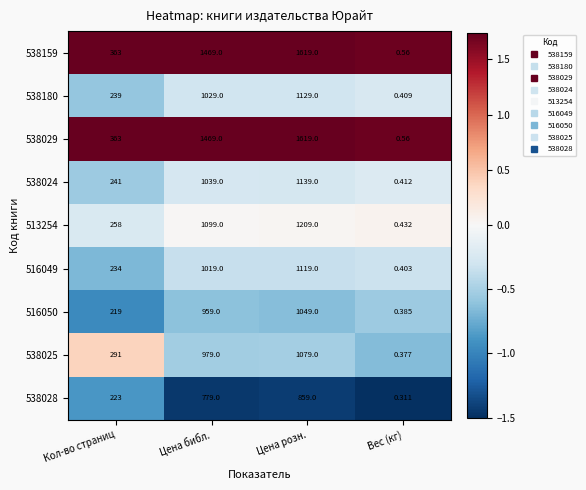

At which category does the chart reach its minimum across all series?

Вес (кг)